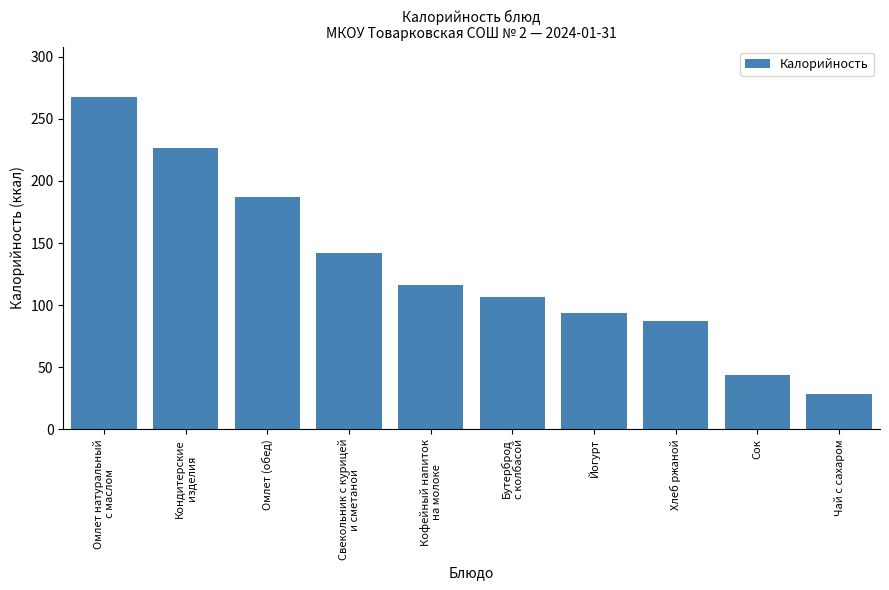

What is the average value?

129.9